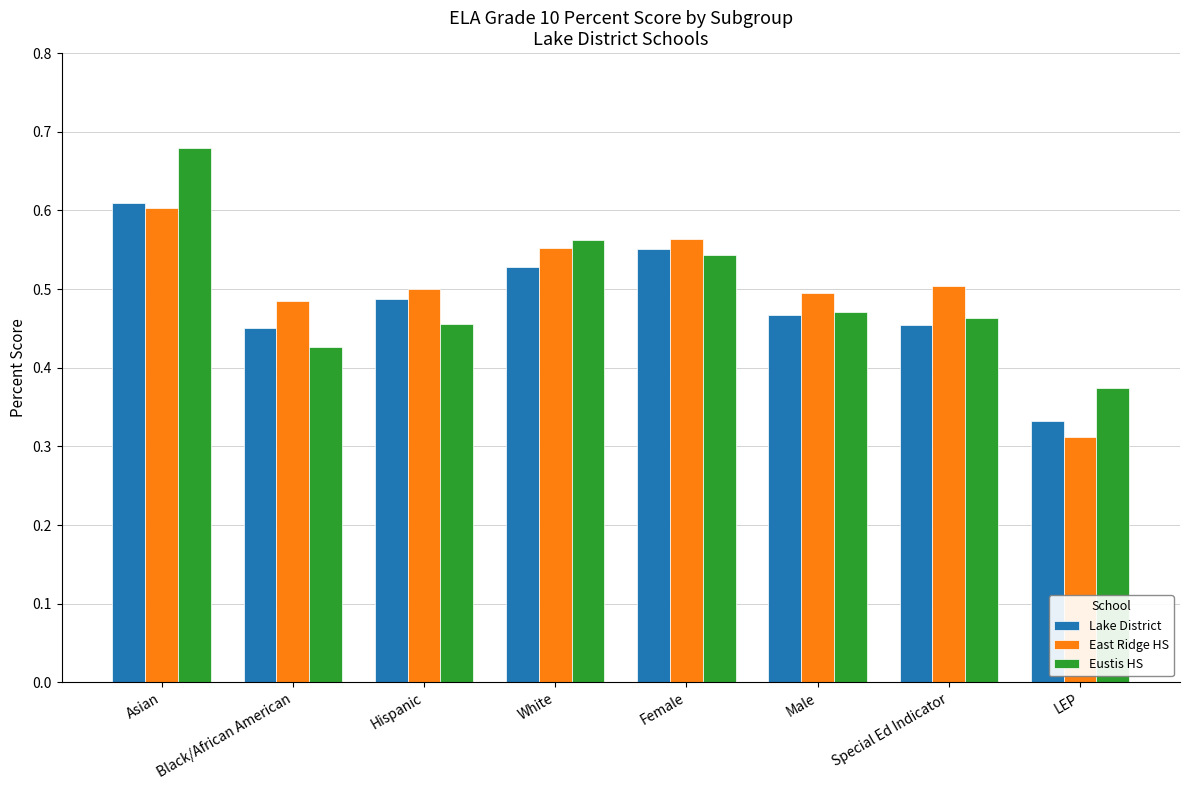

True or false: Lake District has a value of 0.5 at Special Ed Indicator.

True